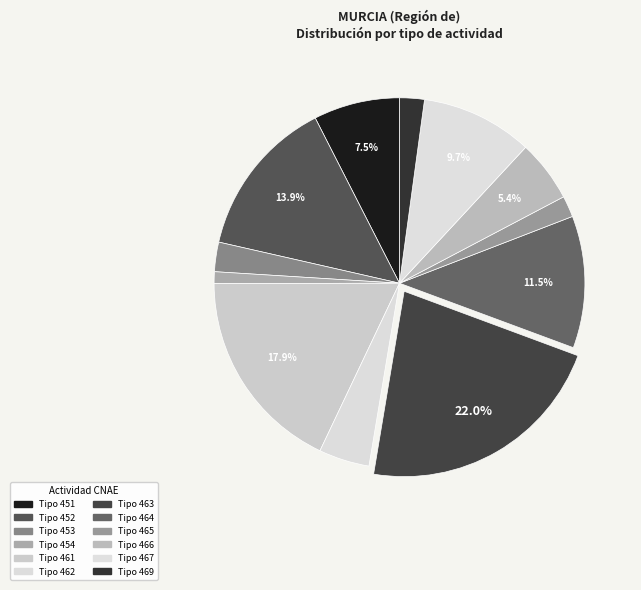

Count the number of slices in the pie.

12